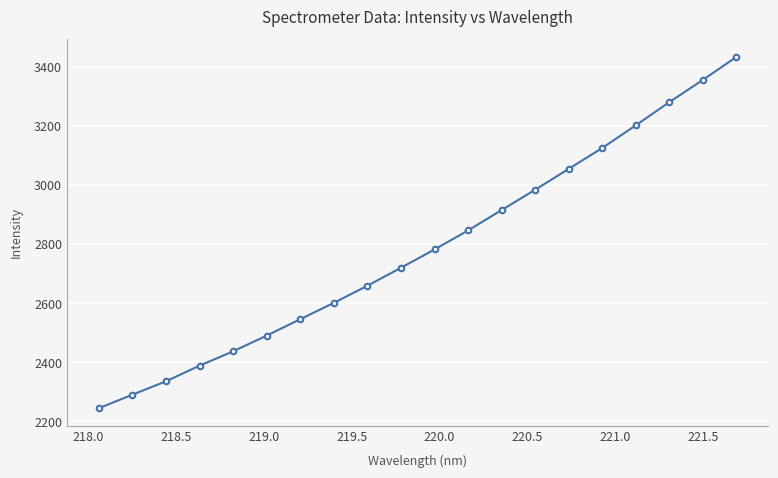

How many data points does each series have?

20